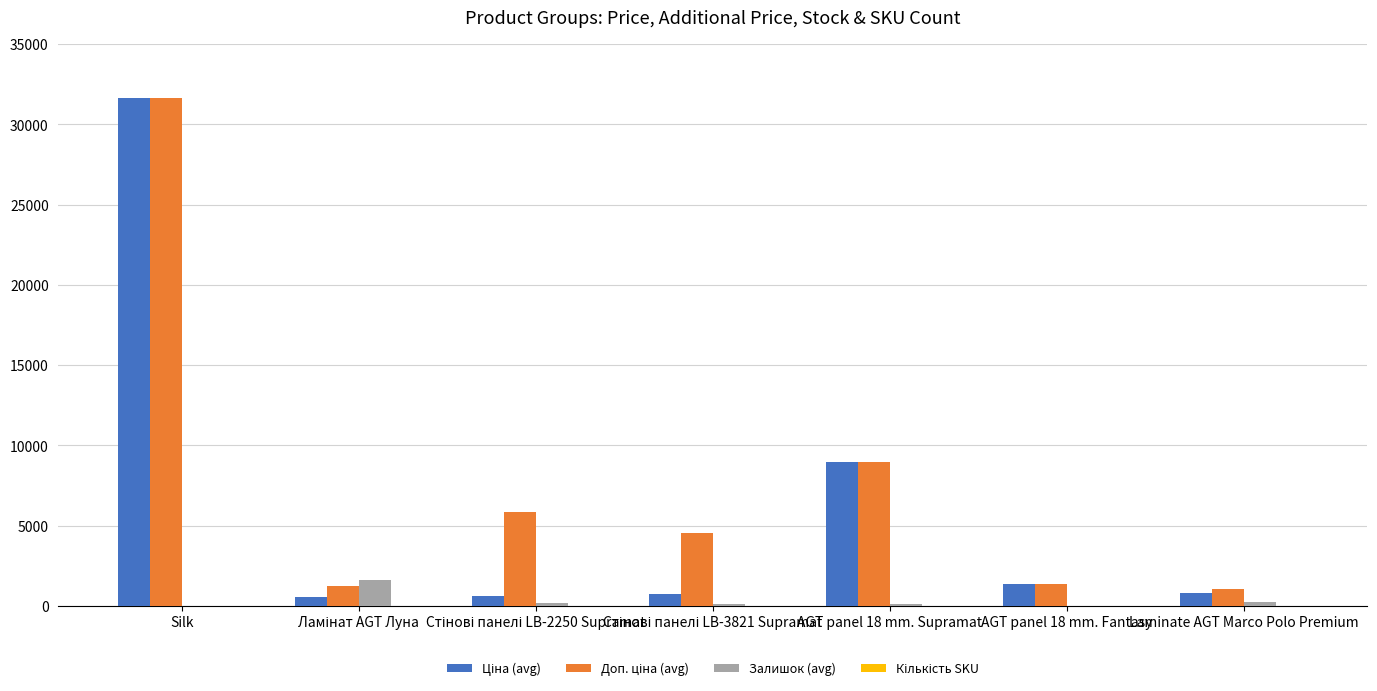

Which category has the highest value across all series?

Silk